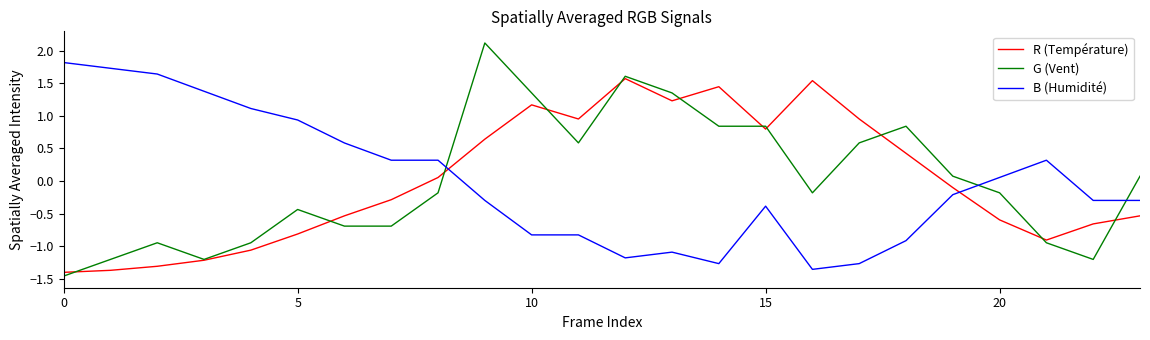

What is the maximum value shown in the chart?

2.1